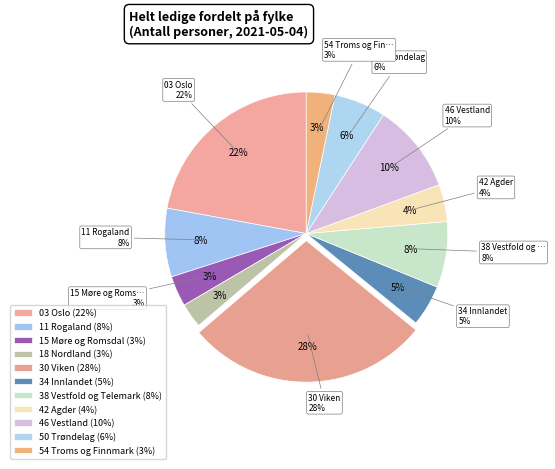

To the nearest percent, what portion does 34 Innlandet represent?

5%